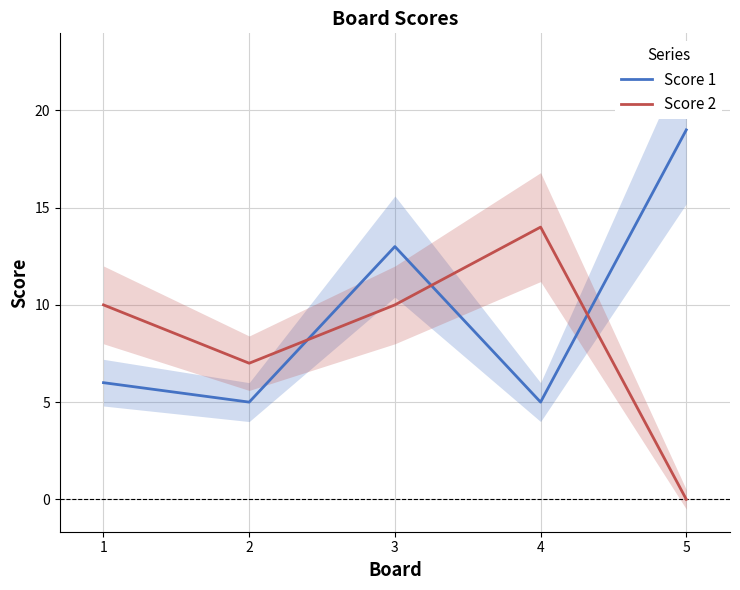

True or false: Score 2 has a value of 10 at 1.

True